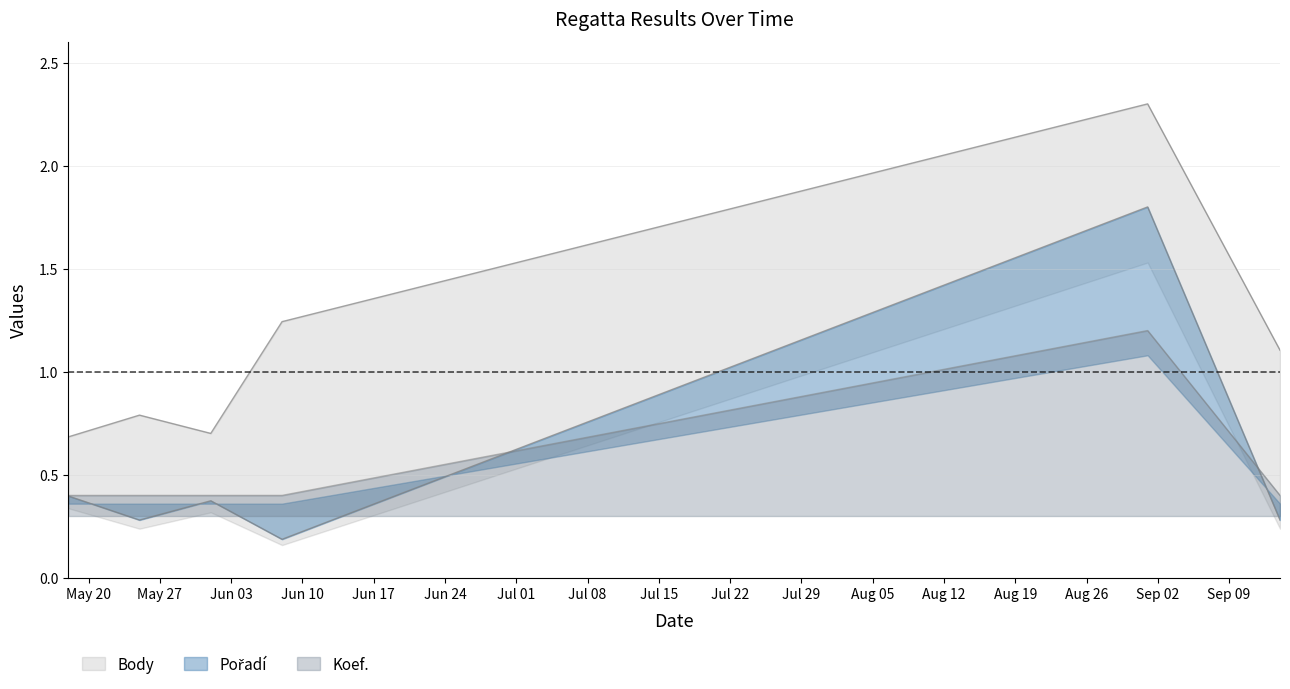

At 2013-06-08, list the series in order from largest to smallest.

Body, Koef., Pořadí